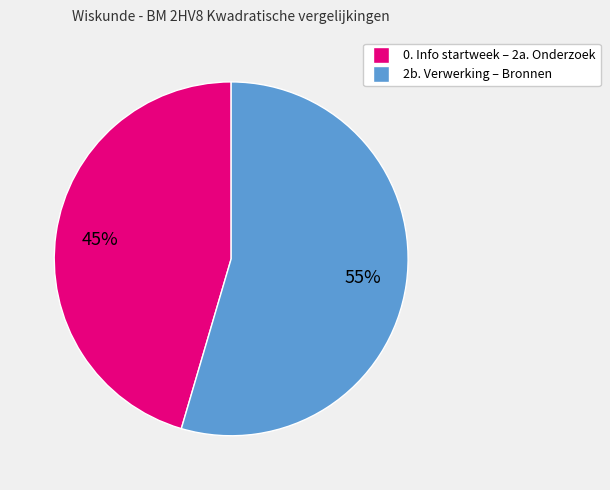

To the nearest percent, what is the average slice percentage?

50%